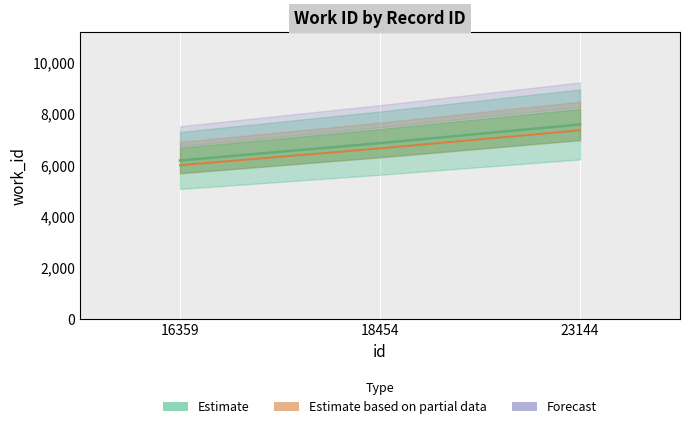

Which series has the widest spread of values?

Estimate (line)